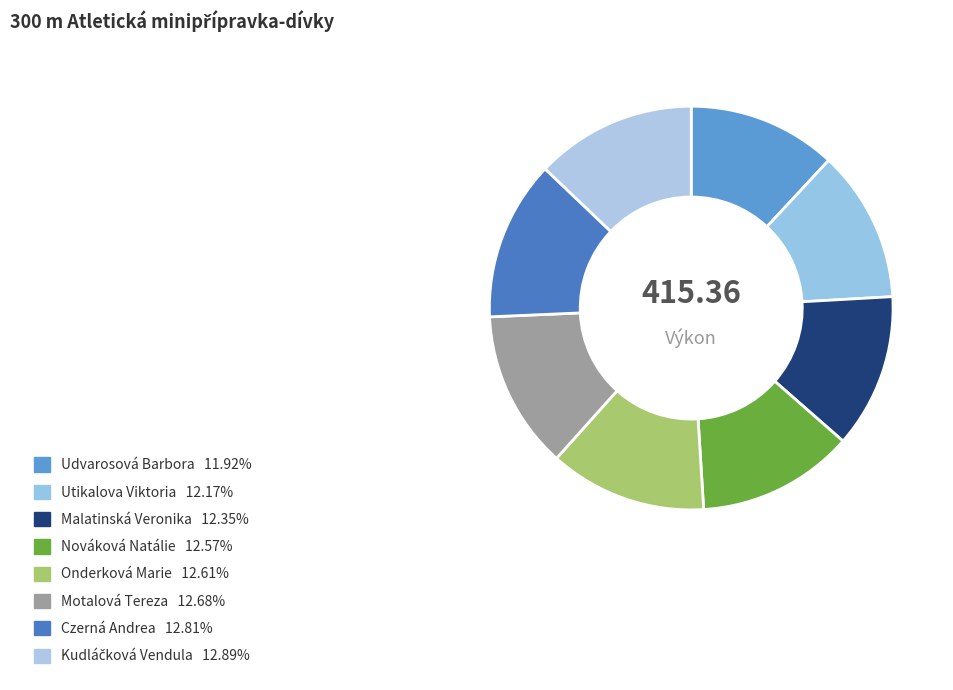

Combined, what portion of the pie is Utikalova Viktoria and Onderková Marie?

24.8%